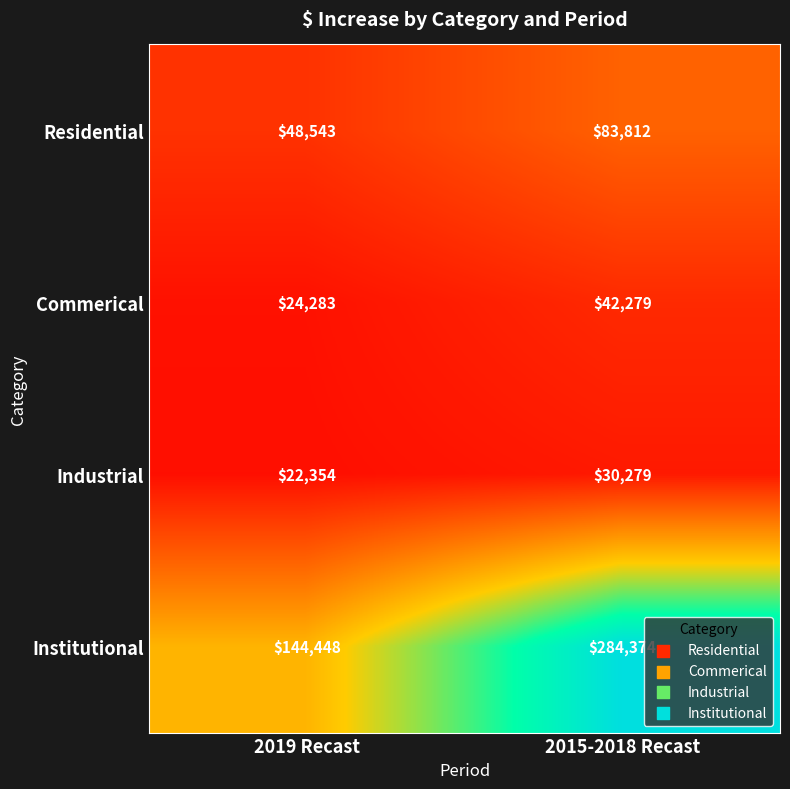

What is the minimum value shown in the chart?

22354